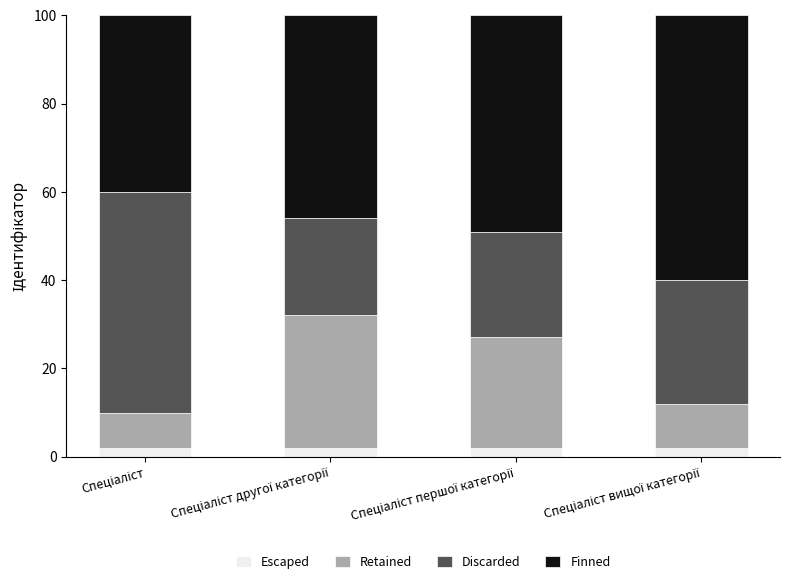

What is the sum of all Escaped values?

8